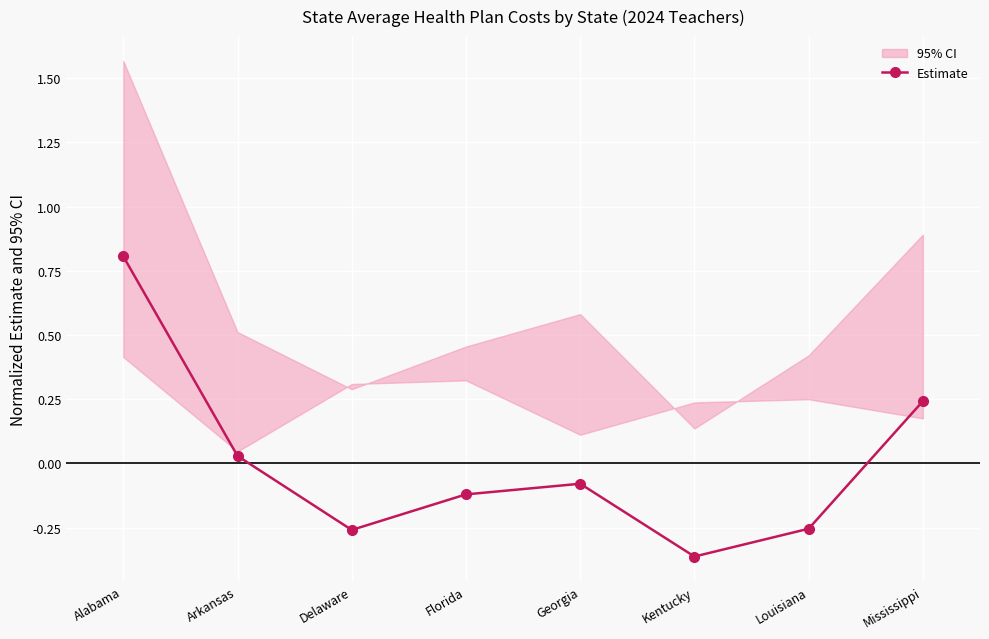

Which label corresponds to the smallest value in the chart?

Kentucky